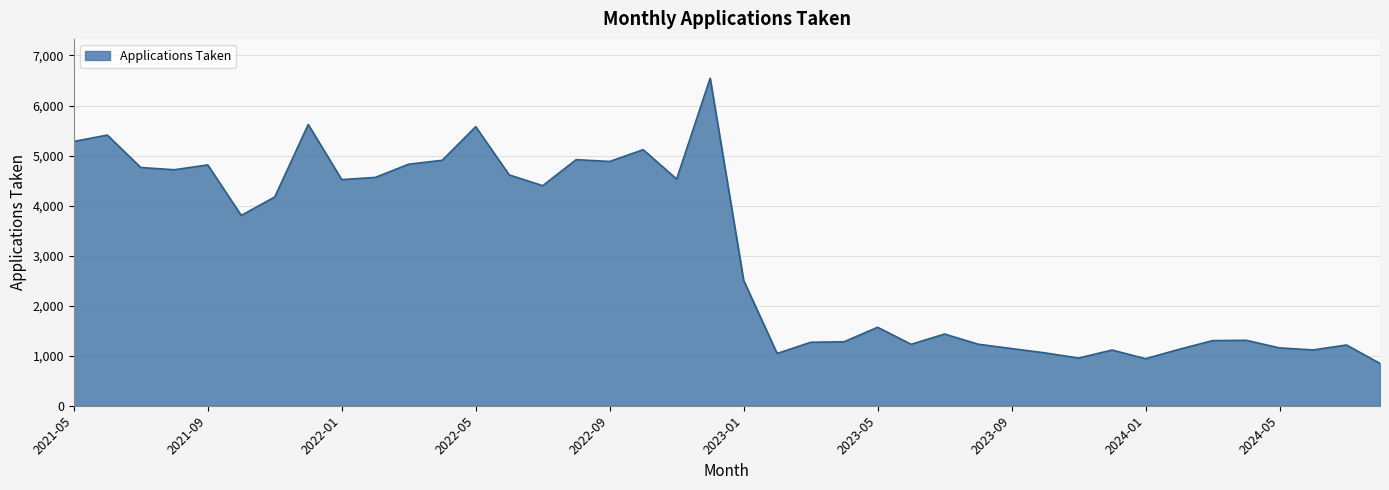

What is the difference between the maximum and minimum values?

5701